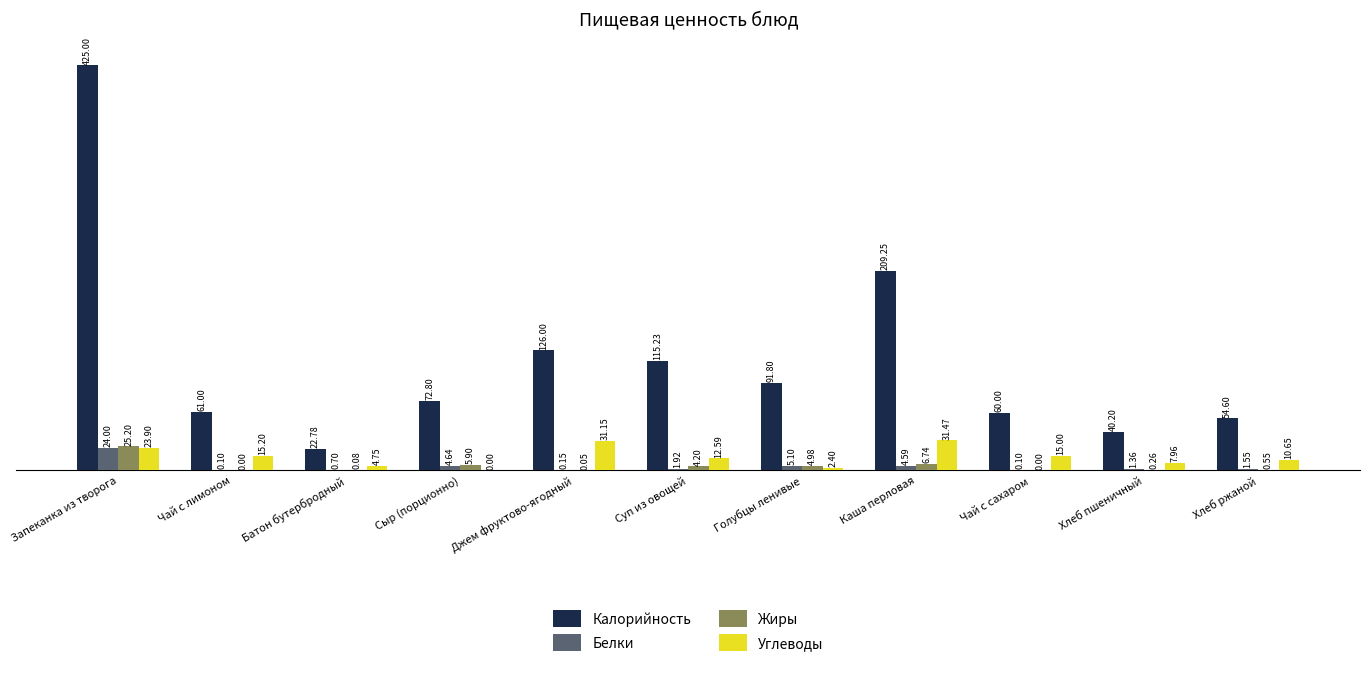

What is the sum of all Жиры values?

48.0